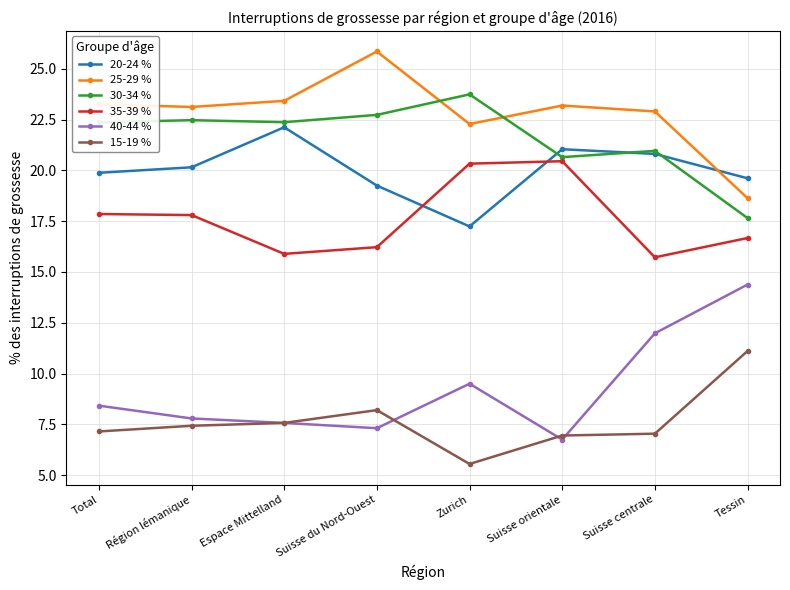

At which category does the chart reach its peak across all series?

Suisse du Nord-Ouest